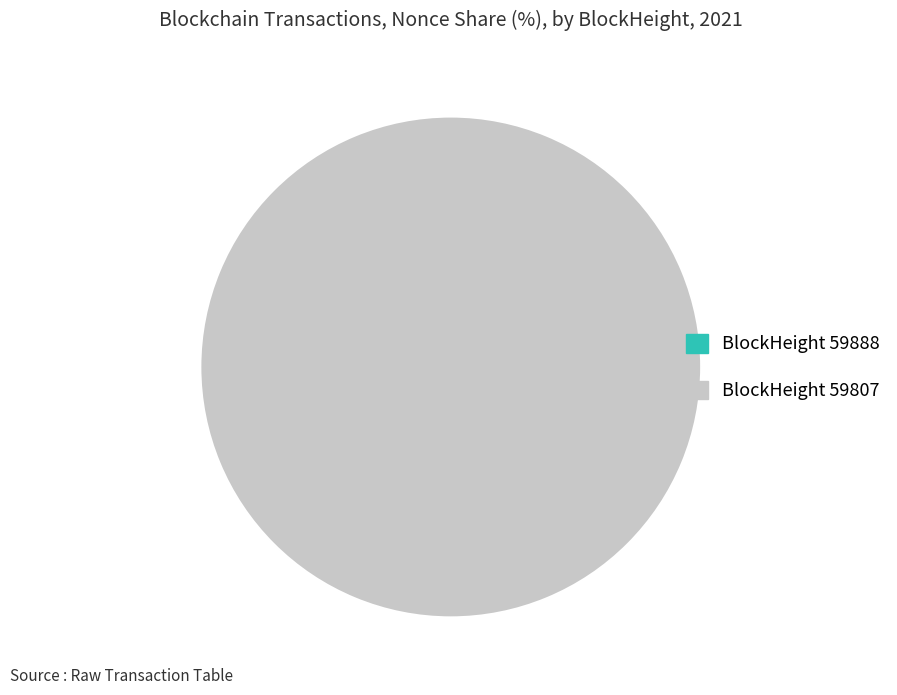

Count the number of slices in the pie.

2